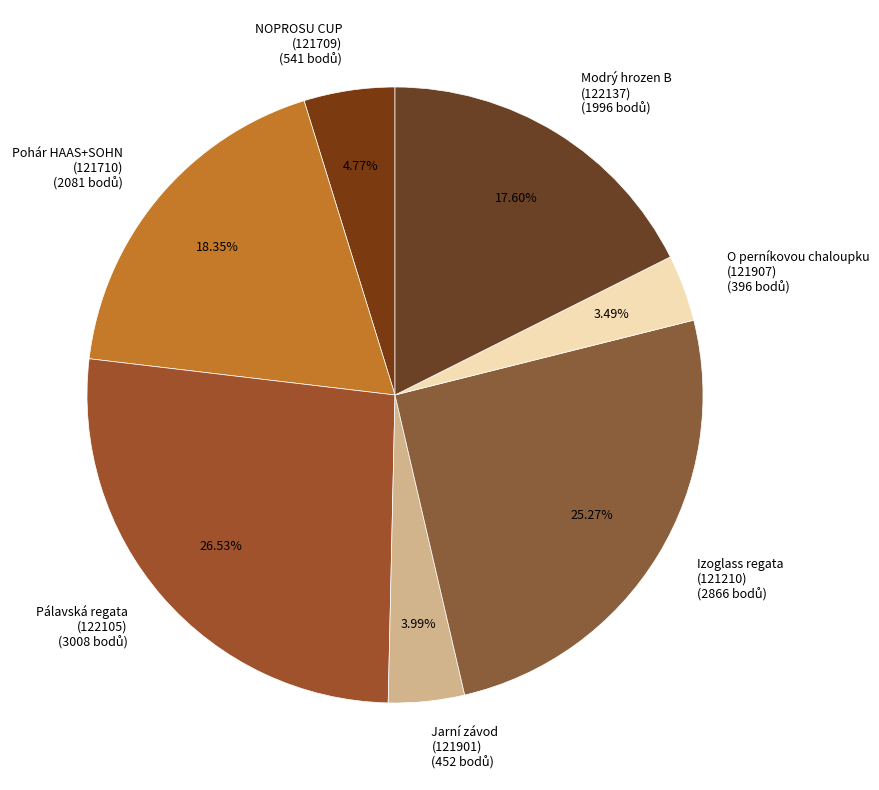

Is the sum of NOPROSU CUP (121709) and Izoglass regata (121210) greater than half?

No